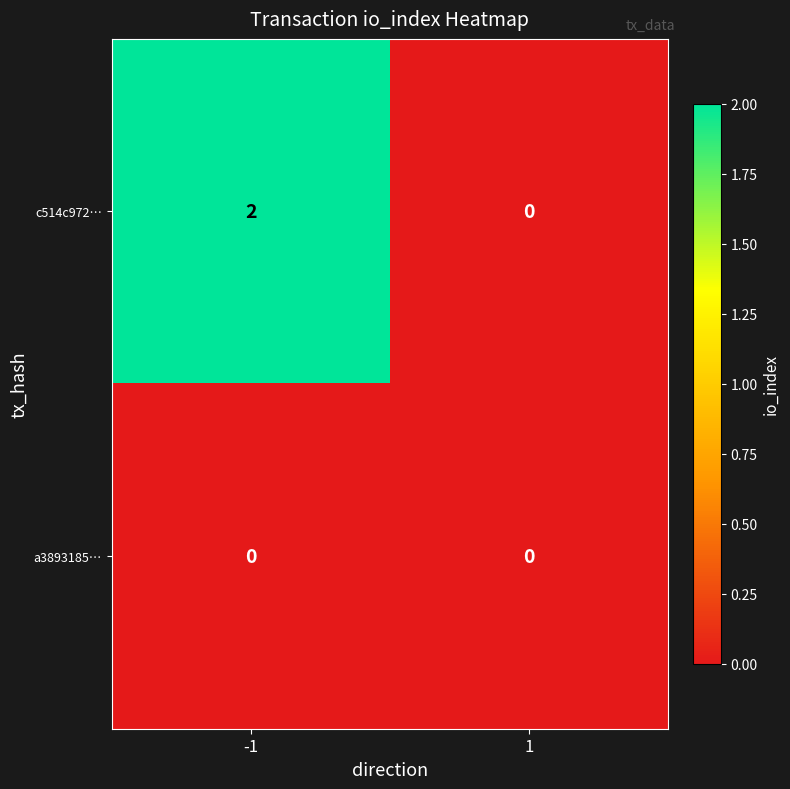

Reading left to right, what are all the values shown in this chart?

c514c972…: -1=2	1=0
a3893185…: -1=0	1=0